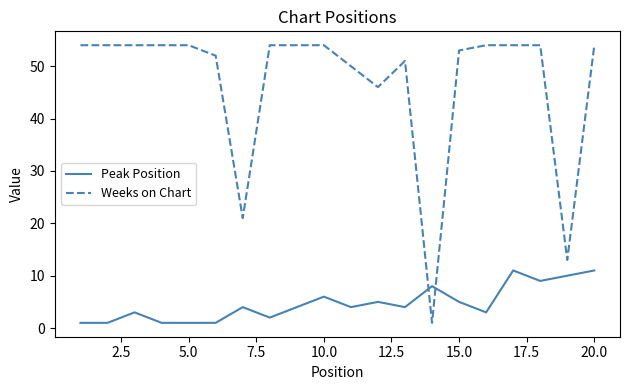

Does the chart have visible grid lines?

No